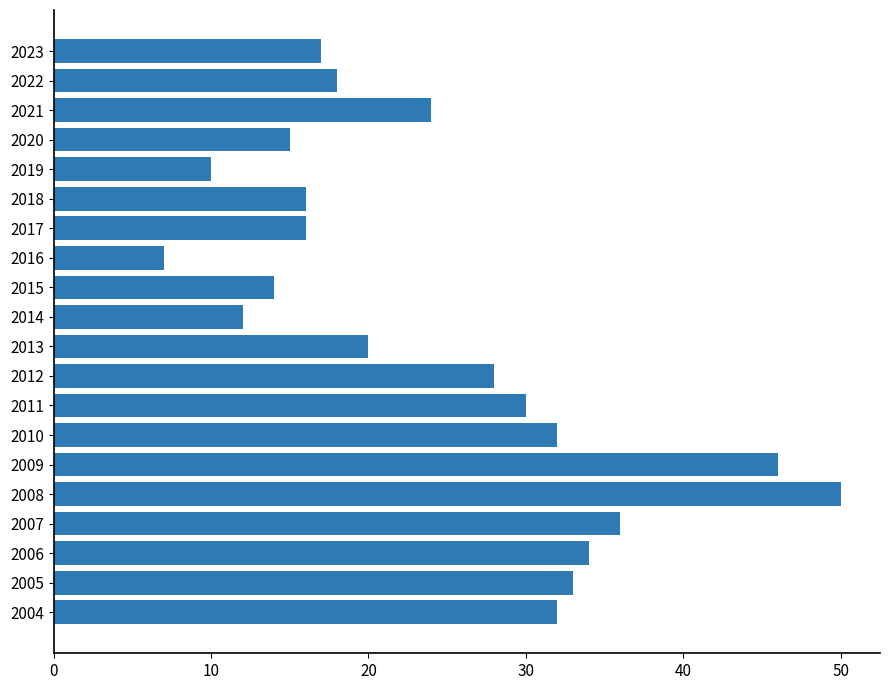

What is the sum of all values?

490